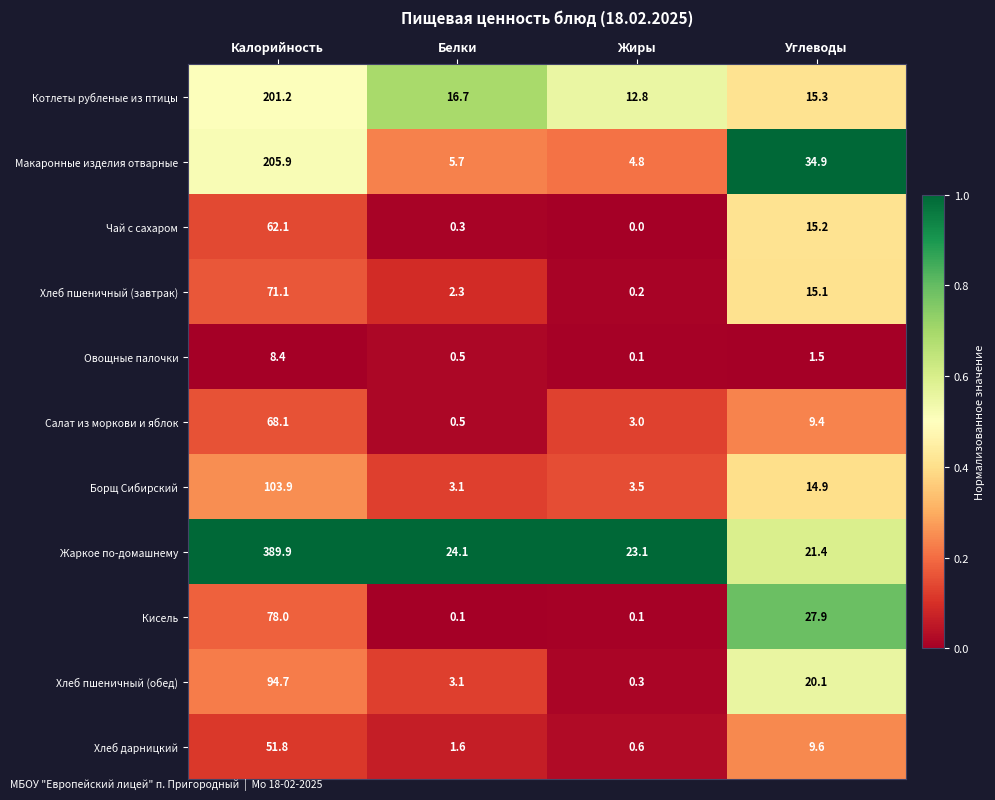

Which series has the widest spread of values?

Жаркое по-домашнему